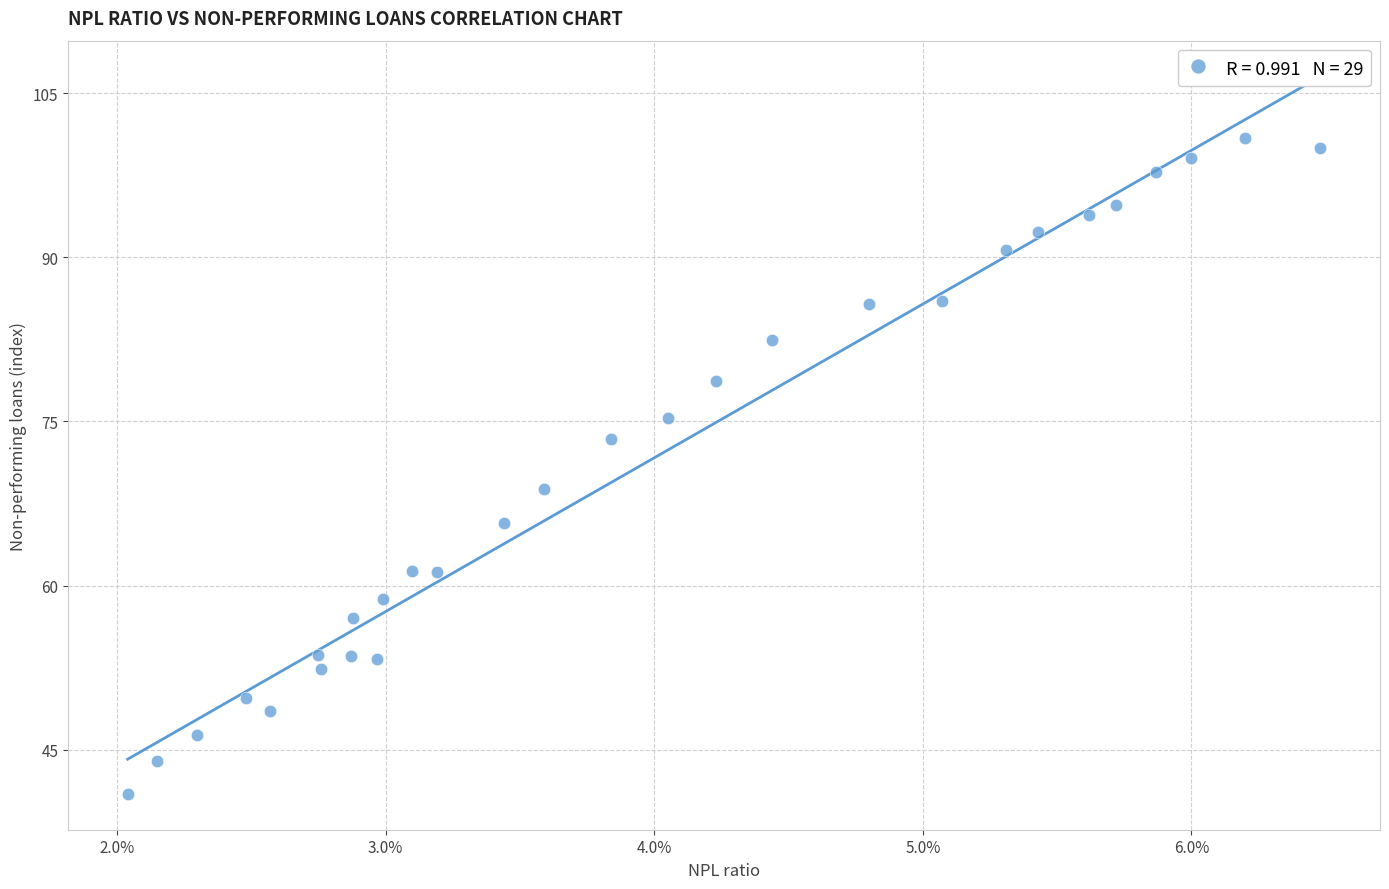

What is the range of Y values (max minus min)?

59.9